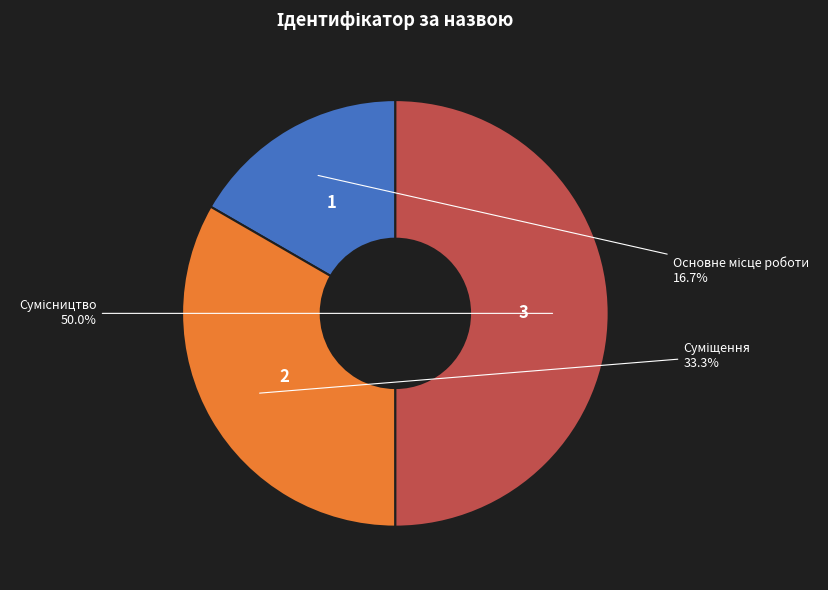

Count the number of slices in the pie.

3